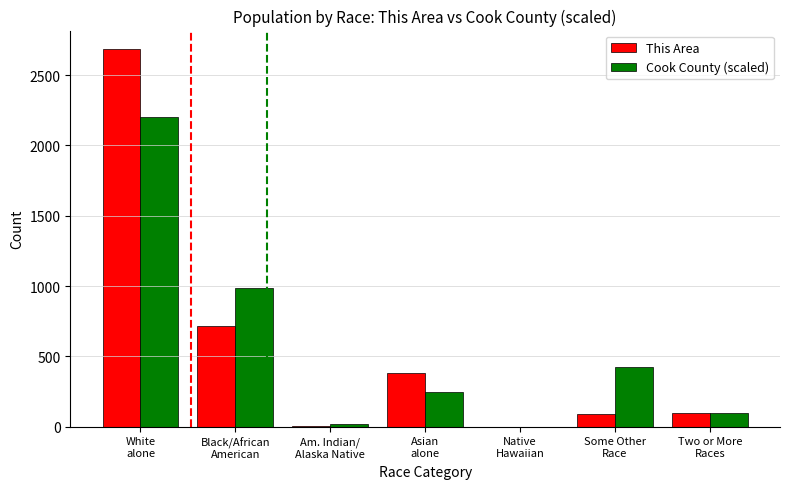

What is the total value across all series at Am. Indian/
Alaska Native?

18.5